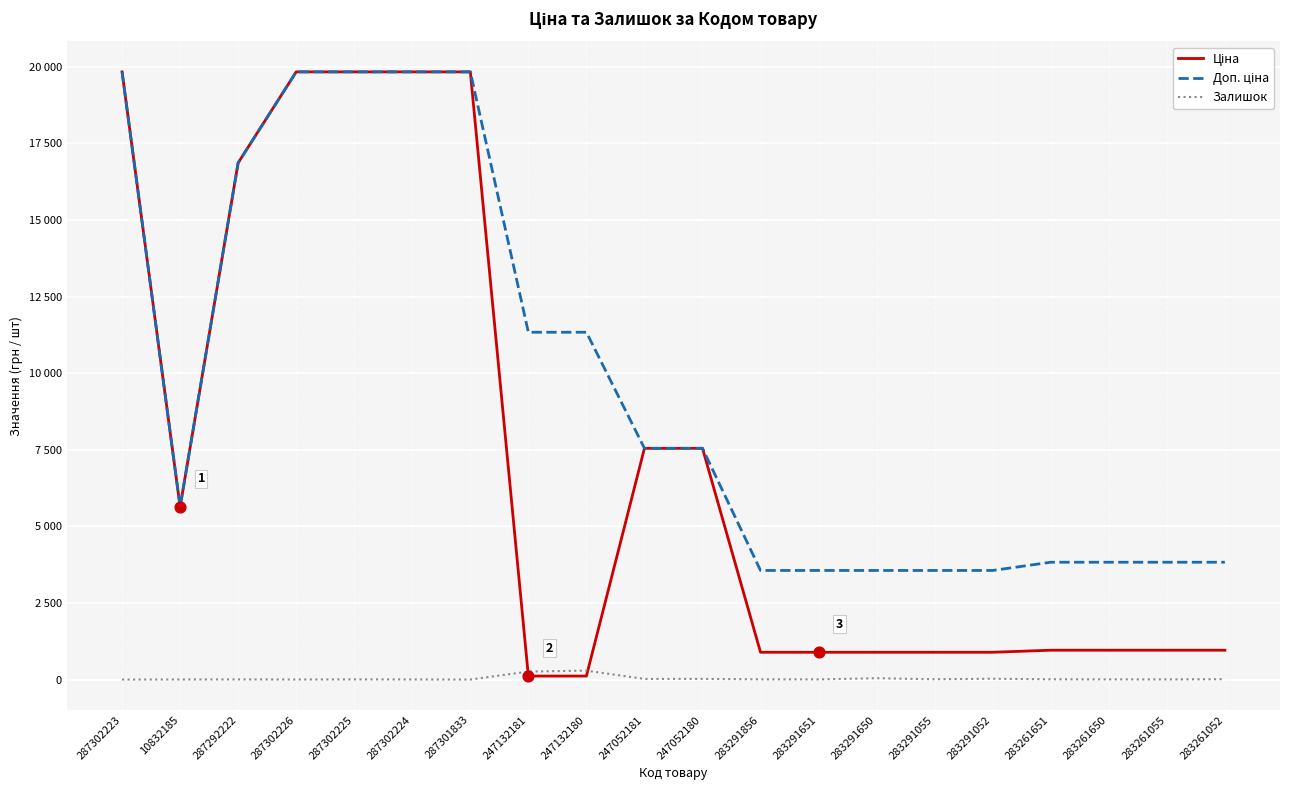

What are all the series names shown in the legend?

Ціна, Доп. ціна, Залишок